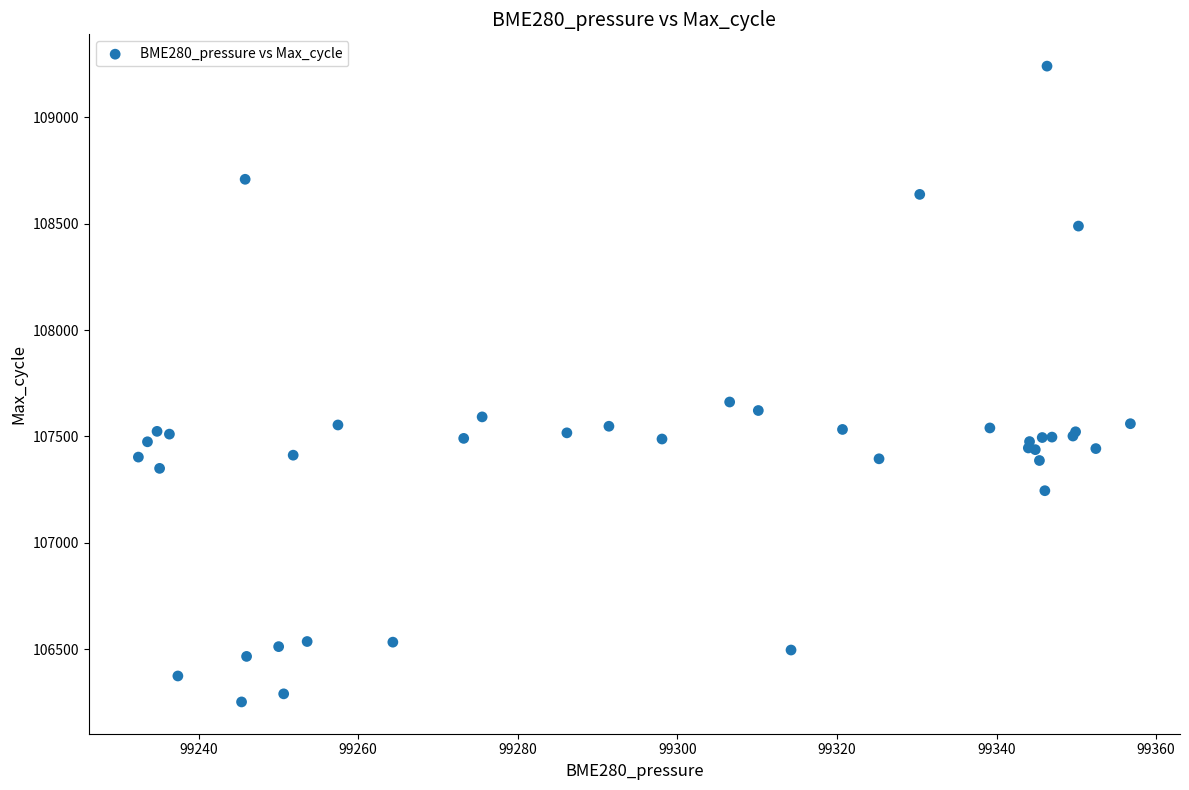

What Y value in the scatter plot is closest to 107746?

107662